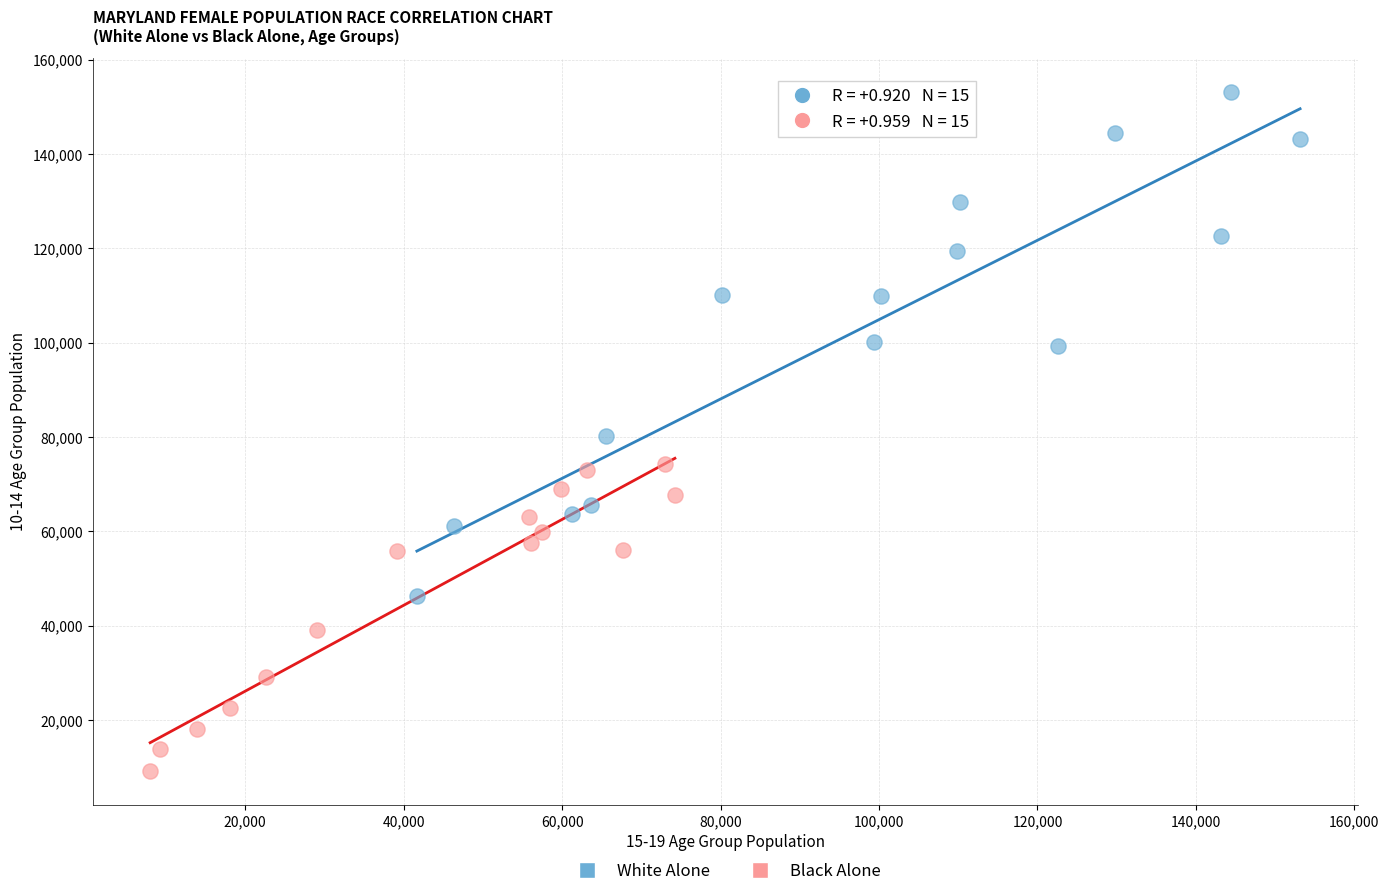

Which series has the widest spread of Y values?

White Alone